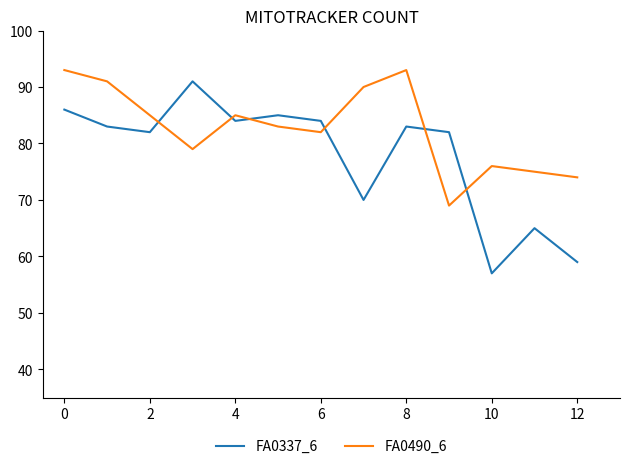

How many lines are shown in the chart?

2